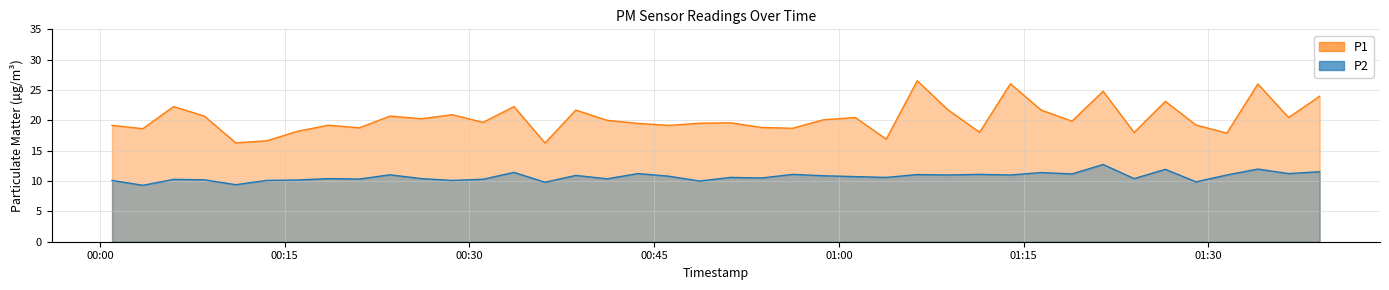

Which series has the largest range (max minus min)?

P1